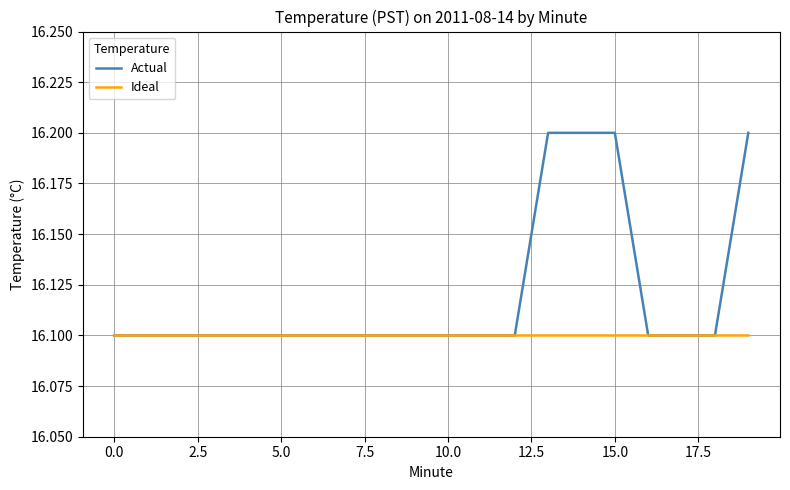

Which series has the largest total across all categories?

Actual